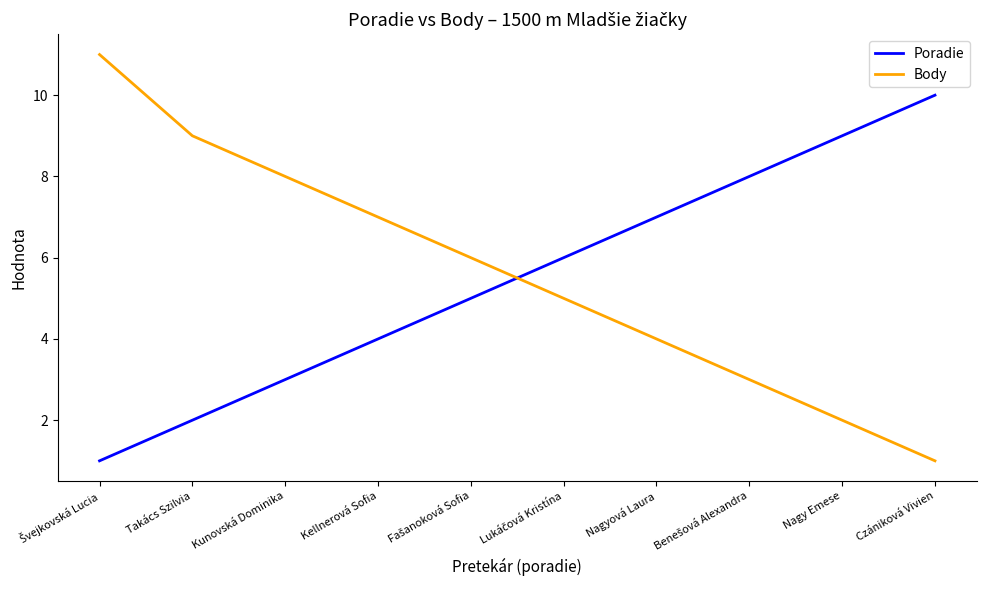

What is the average value of the Poradie series?

6